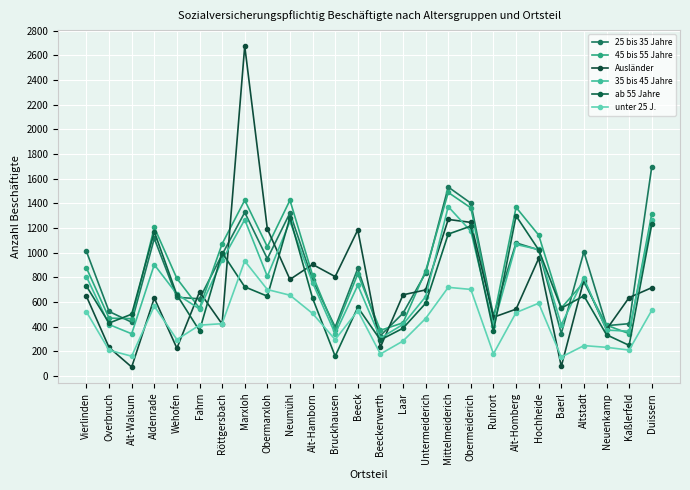

What is the label of the 12th point from the right?

Laar